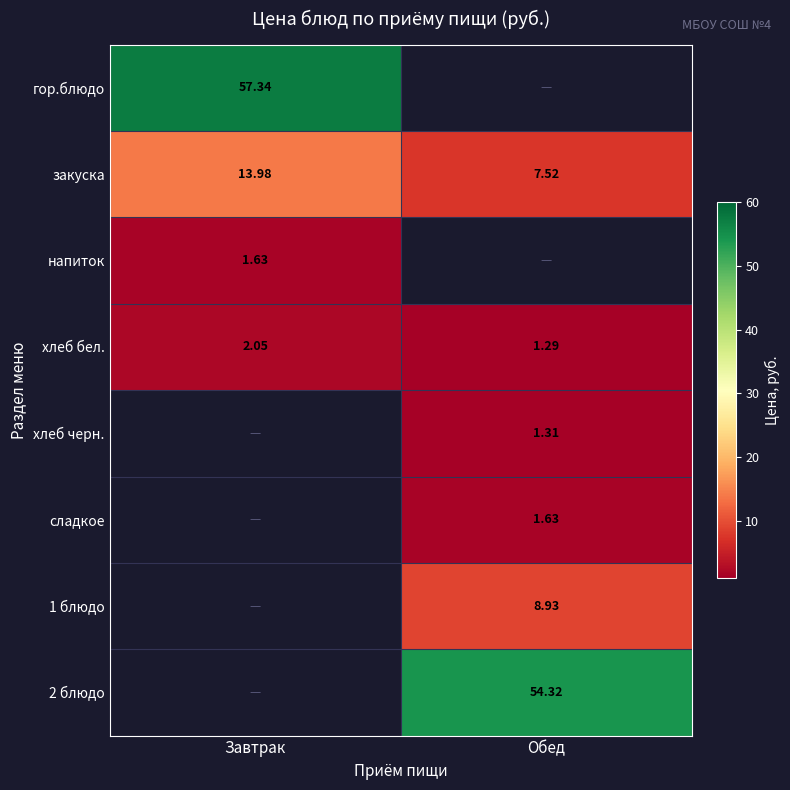

Rank the categories by закуска value from highest to lowest.

Завтрак, Обед